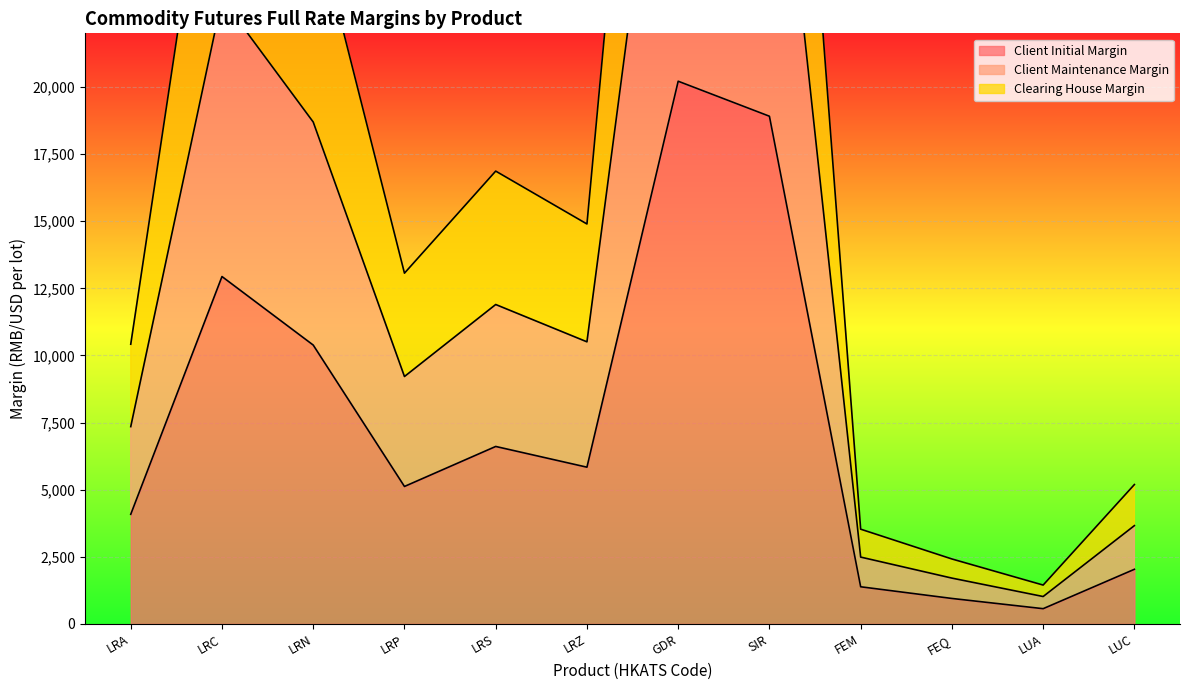

At which category does Client Initial Margin reach its first local valley?

LRP